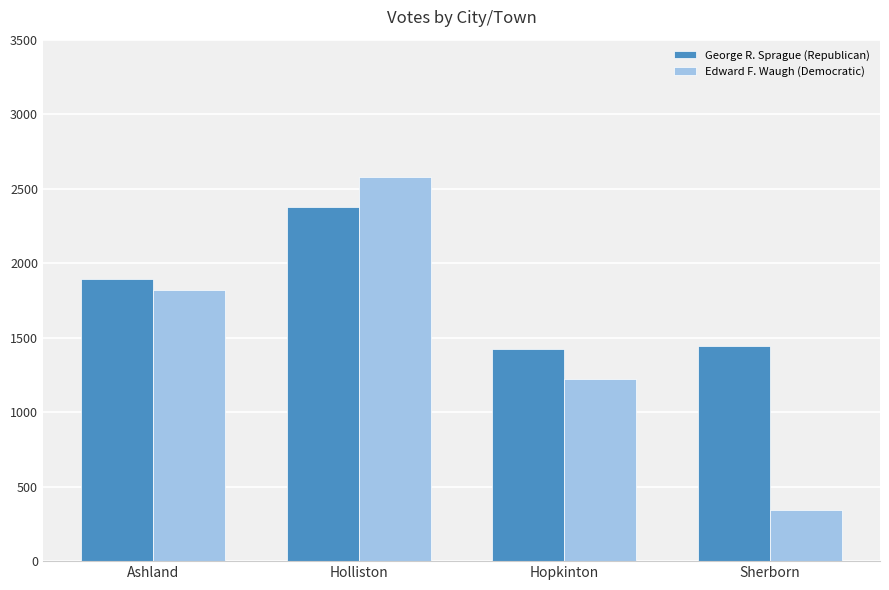

Is it true that George R. Sprague (Republican) equals 3463 at Holliston?

False